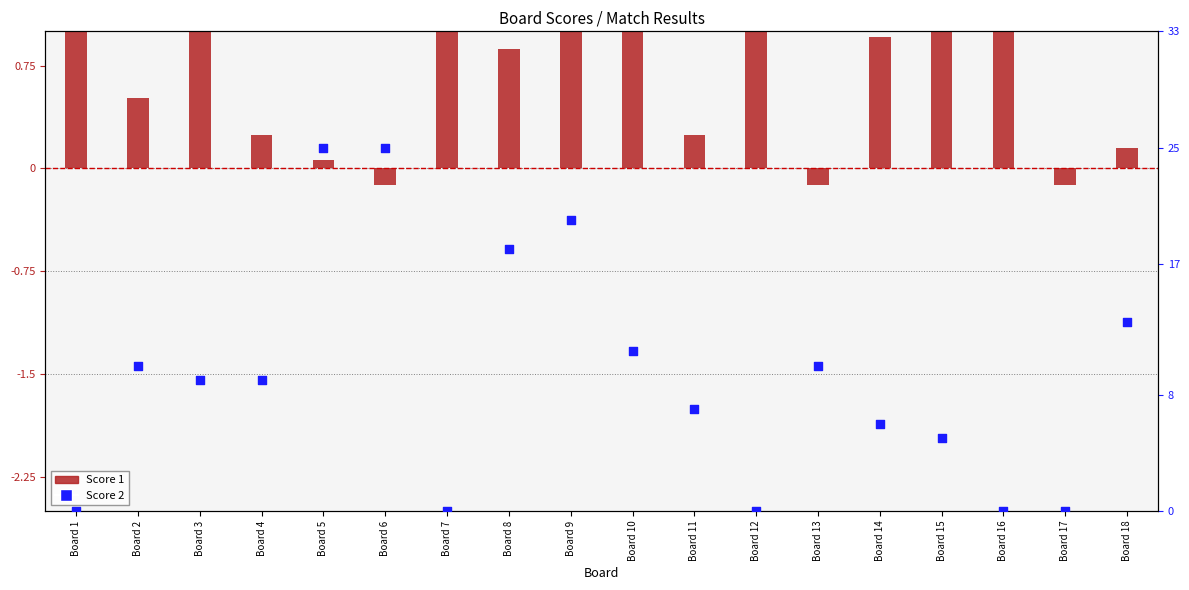

What are all the series names shown in the legend?

Score 1, Score 2